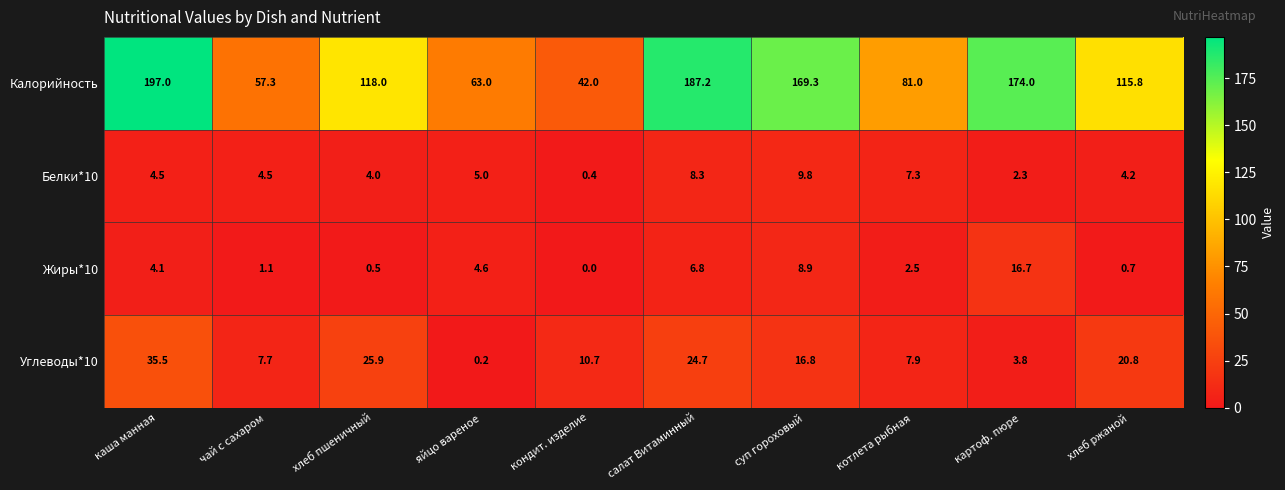

What is the sum of all Жиры*10 values?

45.9